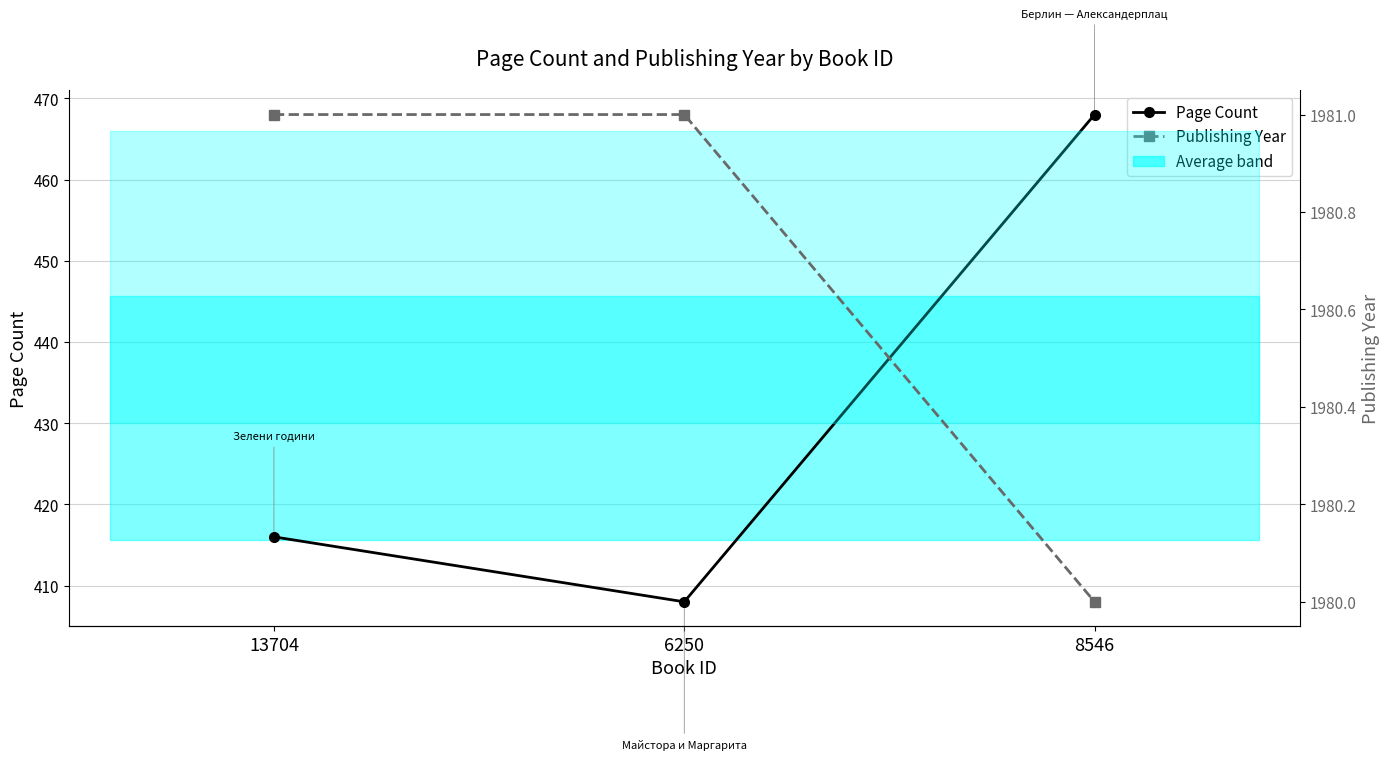

Which series has the largest total across all categories?

Publishing Year